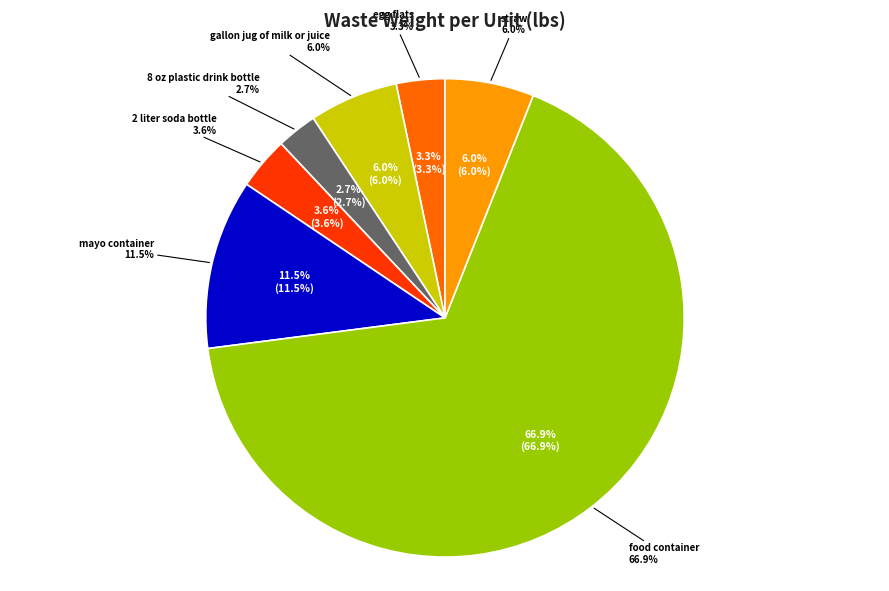

Count the number of slices in the pie.

7